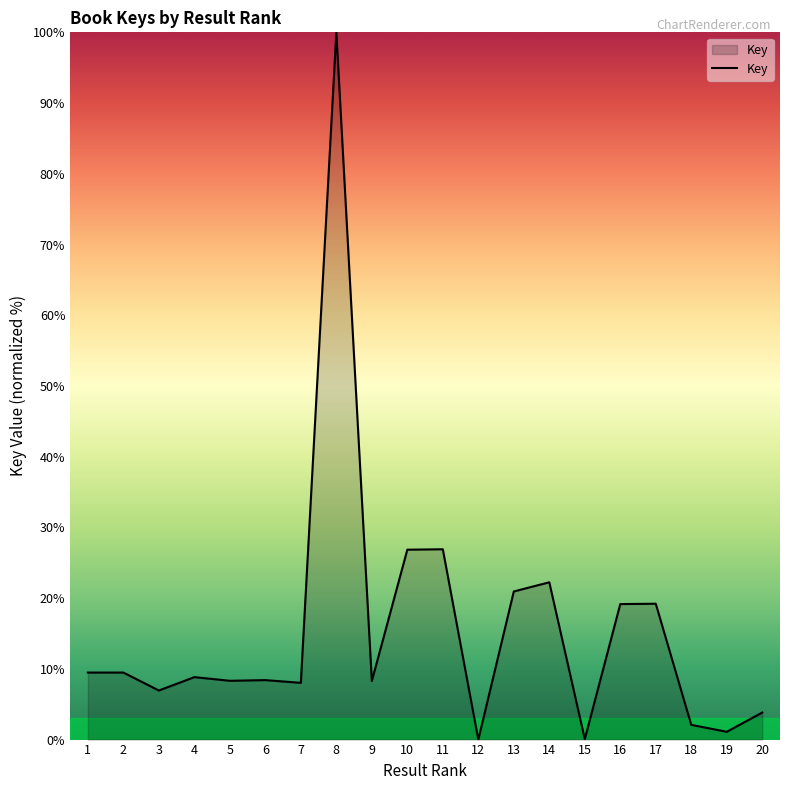

The chart shows a value of 8.3 at 5. True or false?

True